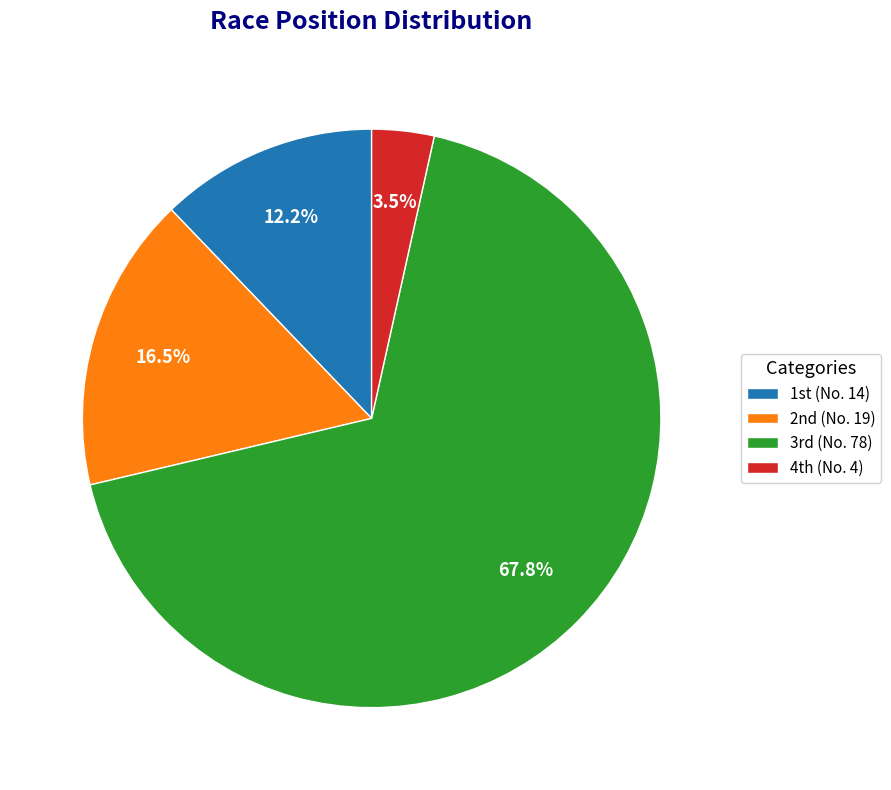

Which category has the smallest portion of the pie?

4th